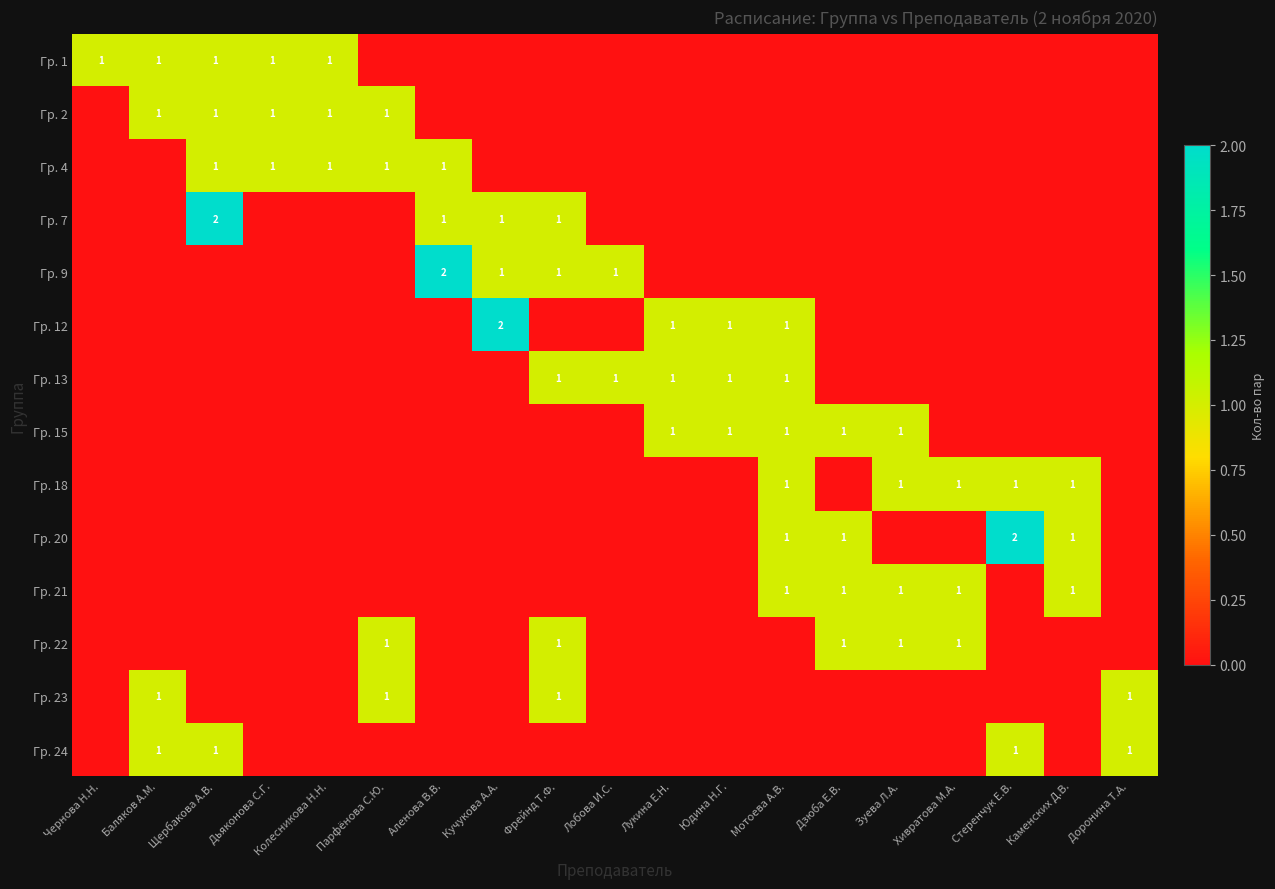

Rank the categories by Гр. 24 value from highest to lowest.

Баляков А.М., Щербакова А.В., Стеренчук Е.В., Доронина Т.А., Чернова Н.Н., Дьяконова С.Г., Колесникова Н.Н., Парфёнова С.Ю., Аленова В.В., Кучукова А.А., Фрейнд Т.Ф., Лобова И.С., Лукина Е.Н., Юдина Н.Г., Мотоева А.В., Дзюба Е.В., Зуева Л.А., Хивратова М.А., Каменских Д.В.